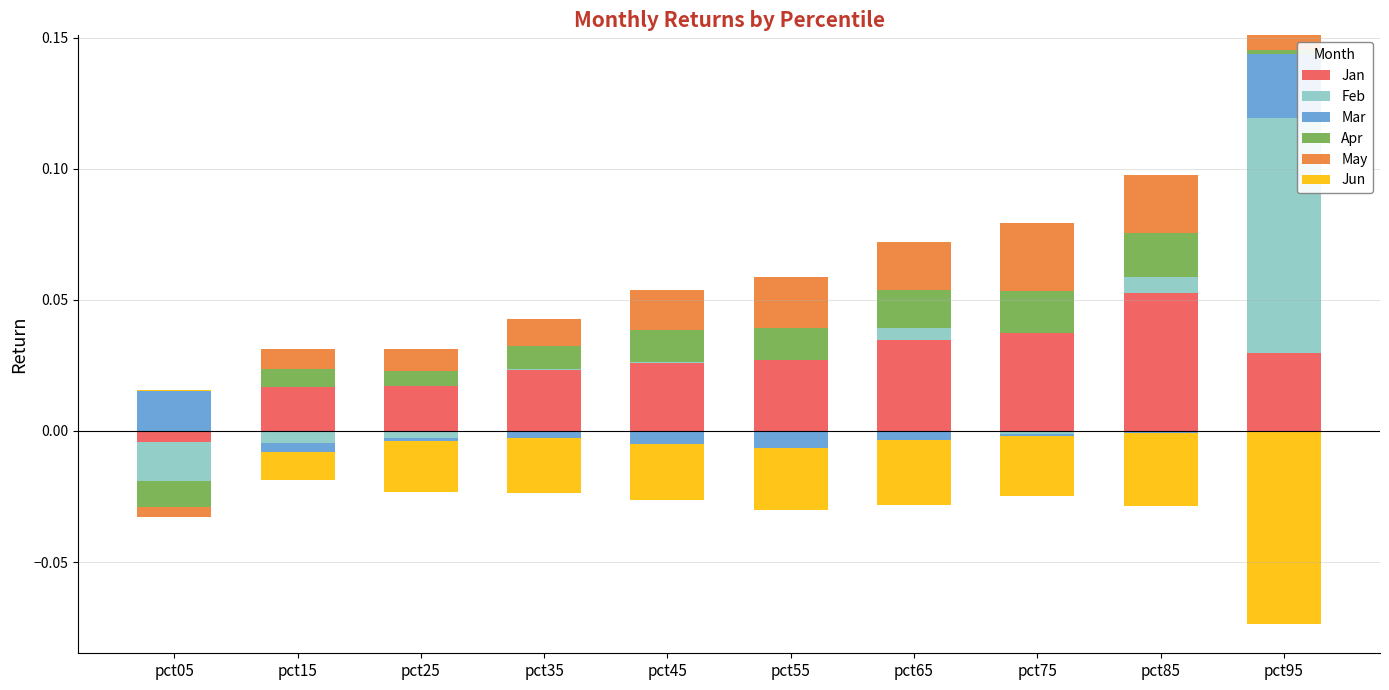

Reading left to right, extract all data points from this chart.

Jan: pct05=0.0	pct15=0.0	pct25=0.0	pct35=0.0	pct45=0.0	pct55=0.0	pct65=0.0	pct75=0.0	pct85=0.1	pct95=0.0
Feb: pct05=0.0	pct15=0.0	pct25=0.0	pct35=0.0	pct45=0.0	pct55=0.0	pct65=0.0	pct75=0.0	pct85=0.0	pct95=0.1
Mar: pct05=0.0	pct15=0.0	pct25=0.0	pct35=0.0	pct45=0.0	pct55=0.0	pct65=0.0	pct75=0.0	pct85=0.0	pct95=0.0
Apr: pct05=0.0	pct15=0.0	pct25=0.0	pct35=0.0	pct45=0.0	pct55=0.0	pct65=0.0	pct75=0.0	pct85=0.0	pct95=0.0
May: pct05=0.0	pct15=0.0	pct25=0.0	pct35=0.0	pct45=0.0	pct55=0.0	pct65=0.0	pct75=0.0	pct85=0.0	pct95=0.0
Jun: pct05=0.0	pct15=0.0	pct25=0.0	pct35=0.0	pct45=0.0	pct55=0.0	pct65=0.0	pct75=0.0	pct85=0.0	pct95=0.0